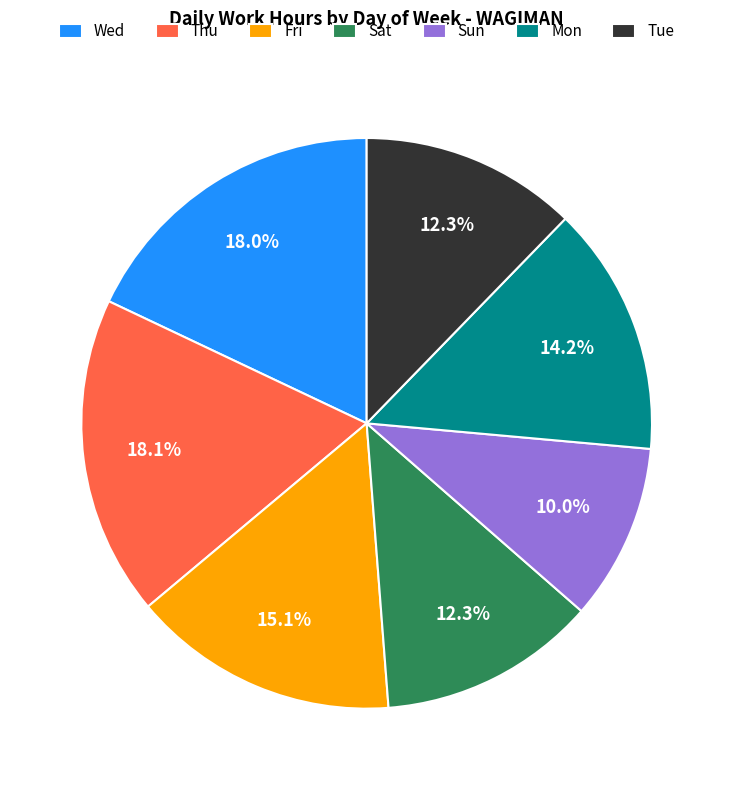

Which category has the smallest portion of the pie?

Sun